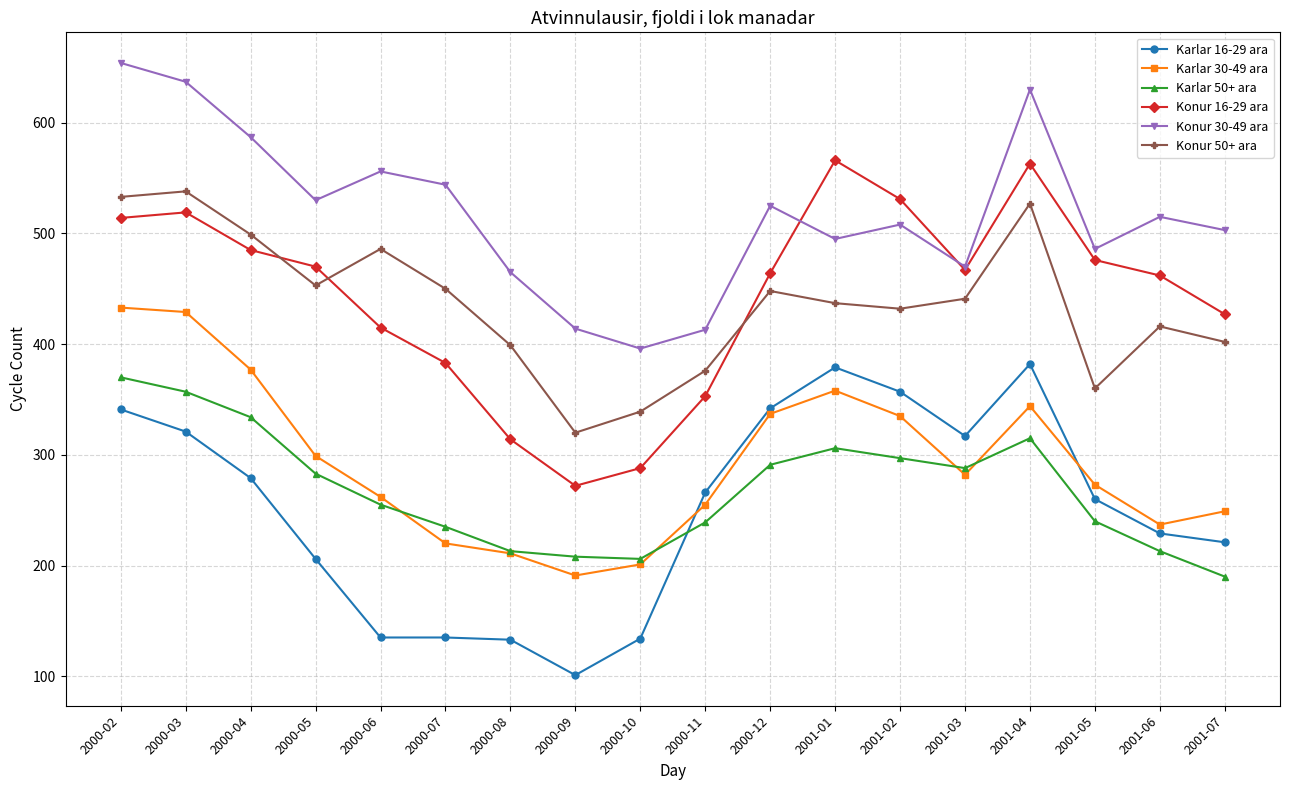

Is the value of Karlar 30-49 ara at 2001-02 greater than the value of Konur 30-49 ara at 2000-07?

No